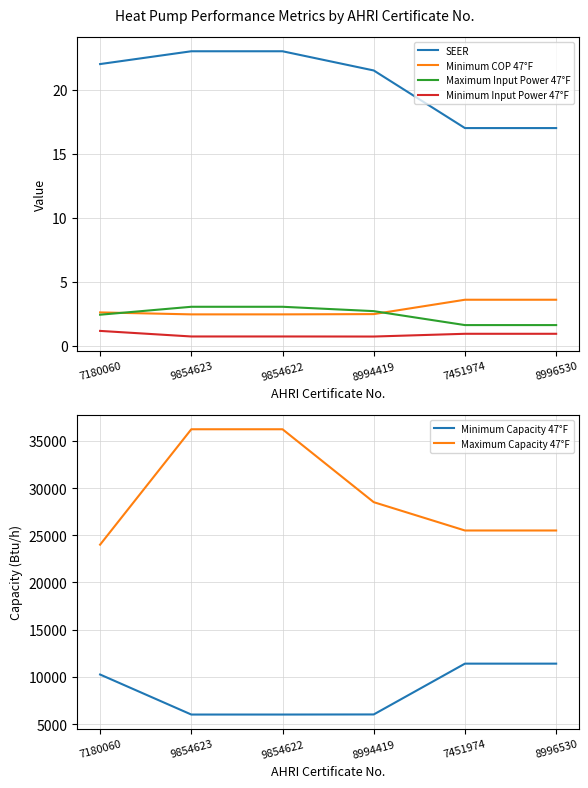

Reading left to right, list all the values displayed in this chart.

SEER: 22.0	23.0	23.0	21.5	17.0	17.0
Minimum COP 47°F: 2.6	2.4	2.4	2.5	3.6	3.6
Maximum Input Power 47°F: 2.4	3.0	3.0	2.7	1.6	1.6
Minimum Input Power 47°F: 1.2	0.7	0.7	0.7	0.9	0.9
Minimum Capacity 47°F: 10248.0	6010.0	6010.0	6020.0	11400.0	11400.0
Maximum Capacity 47°F: 24000.0	36220.0	36220.0	28500.0	25500.0	25500.0